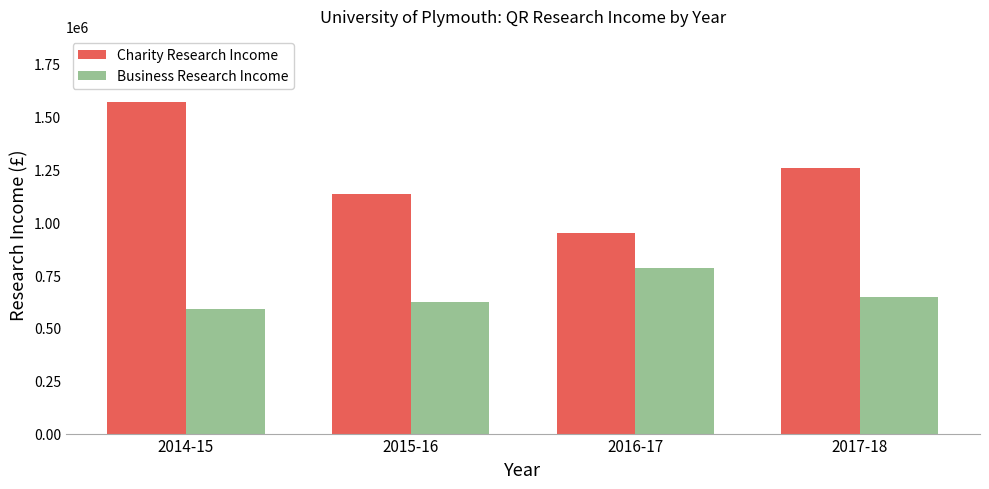

The Business Research Income series shows 623000 at 2015-16. True or false?

True